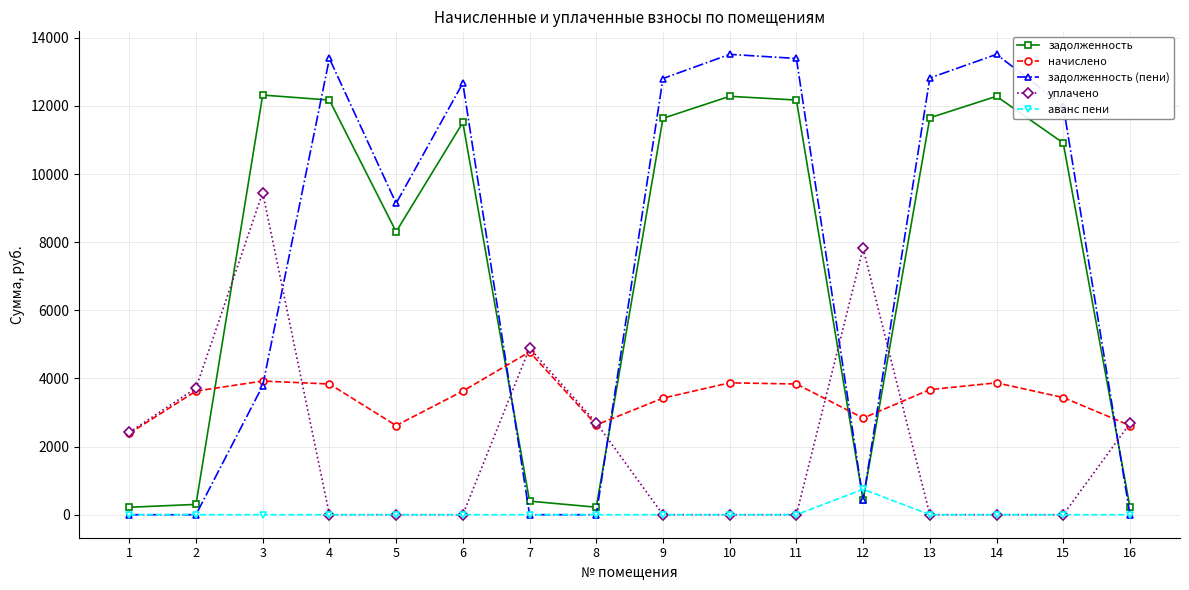

Which series changed the most between 8 and 10?

задолженность (пени)